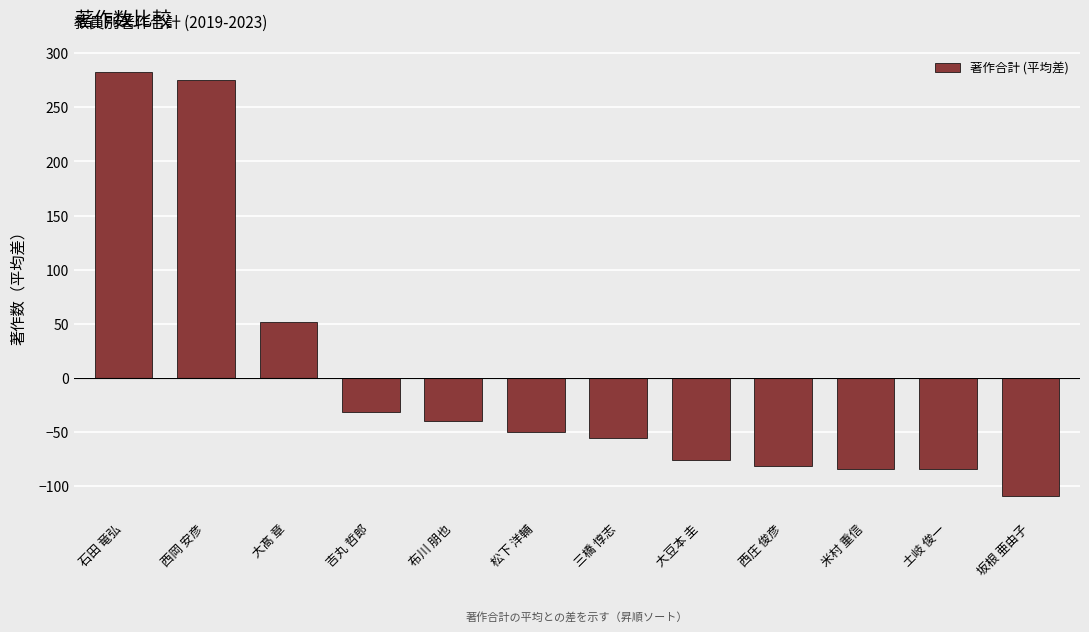

How many data points are less than -50?

6